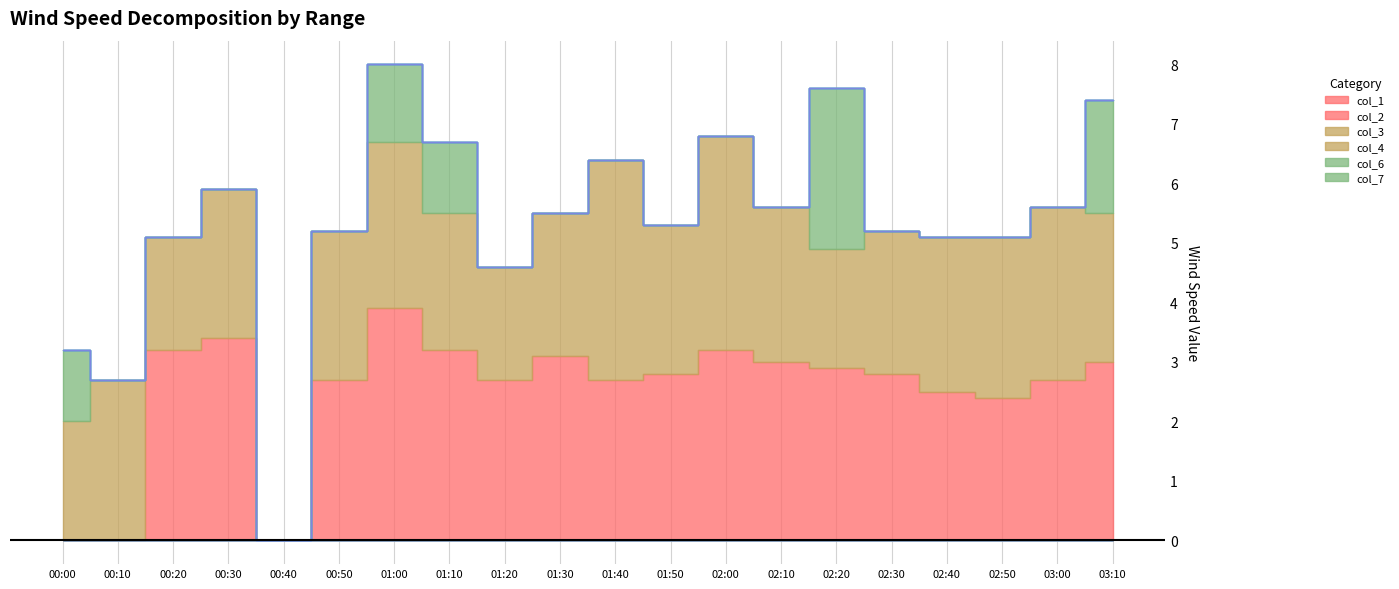

Which series changed the most between 01:20 and 01:30?

col_2